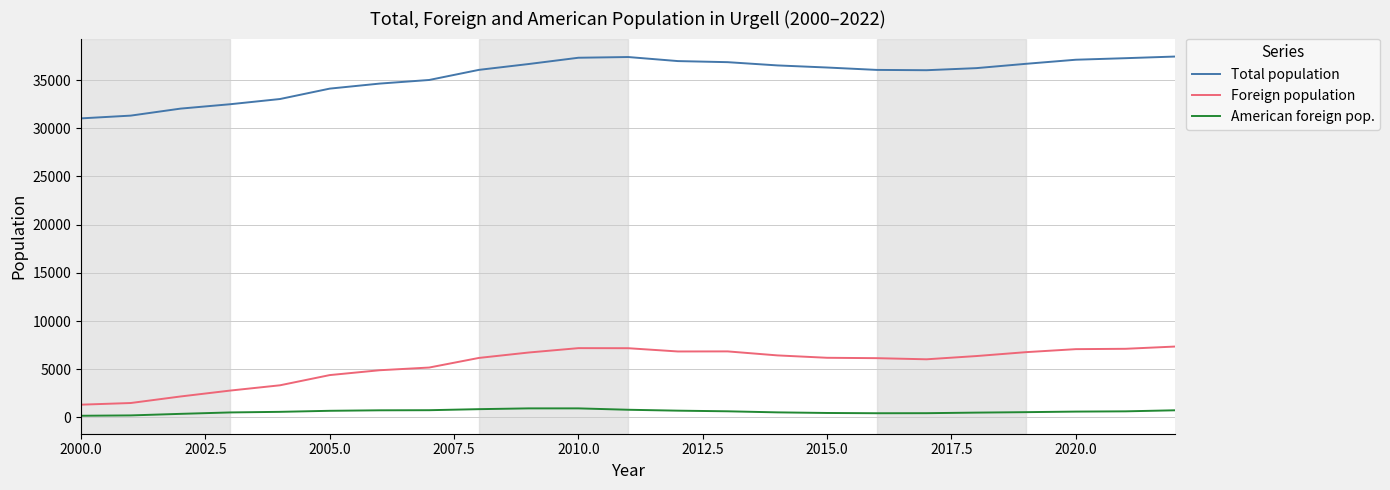

True or false: Foreign population and American foreign pop. cross at least once.

False